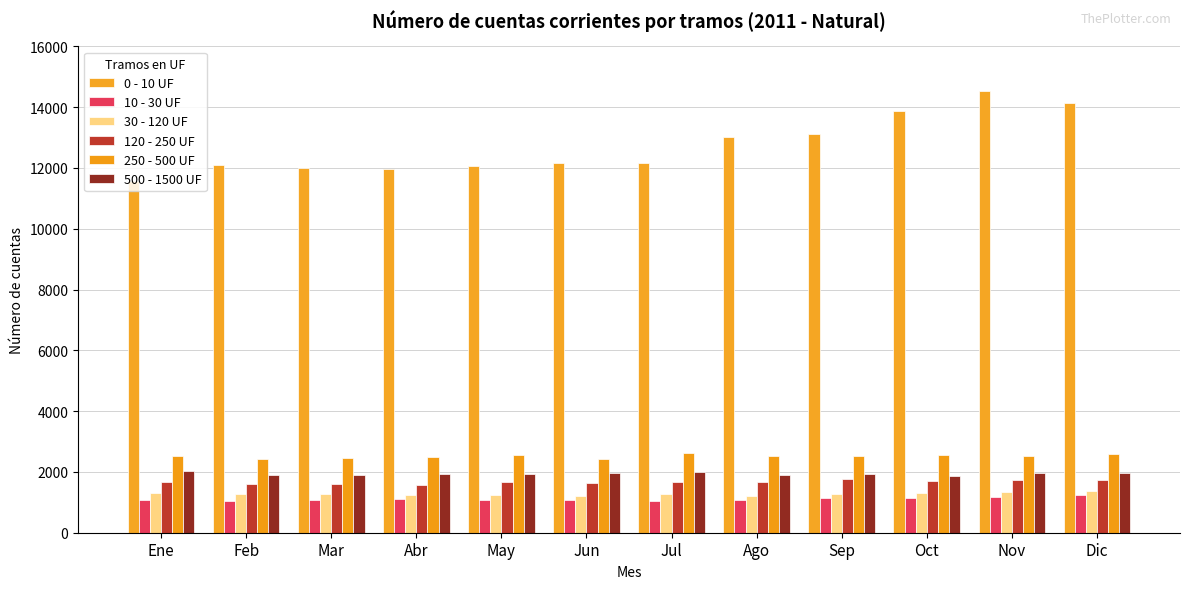

Reading left to right, list all the values displayed in this chart.

0 - 10 UF: 11562	12103	12001	11957	12077	12151	12176	13032	13112	13869	14546	14144
10 - 30 UF: 1070	1051	1090	1122	1072	1074	1059	1063	1126	1138	1167	1239
30 - 120 UF: 1309	1261	1275	1237	1231	1223	1270	1223	1290	1306	1352	1365
120 - 250 UF: 1670	1614	1617	1581	1660	1648	1662	1674	1778	1697	1726	1731
250 - 500 UF: 2526	2412	2471	2501	2554	2440	2637	2511	2518	2571	2532	2592
500 - 1500 UF: 2039	1911	1896	1946	1937	1957	1996	1893	1921	1872	1949	1972